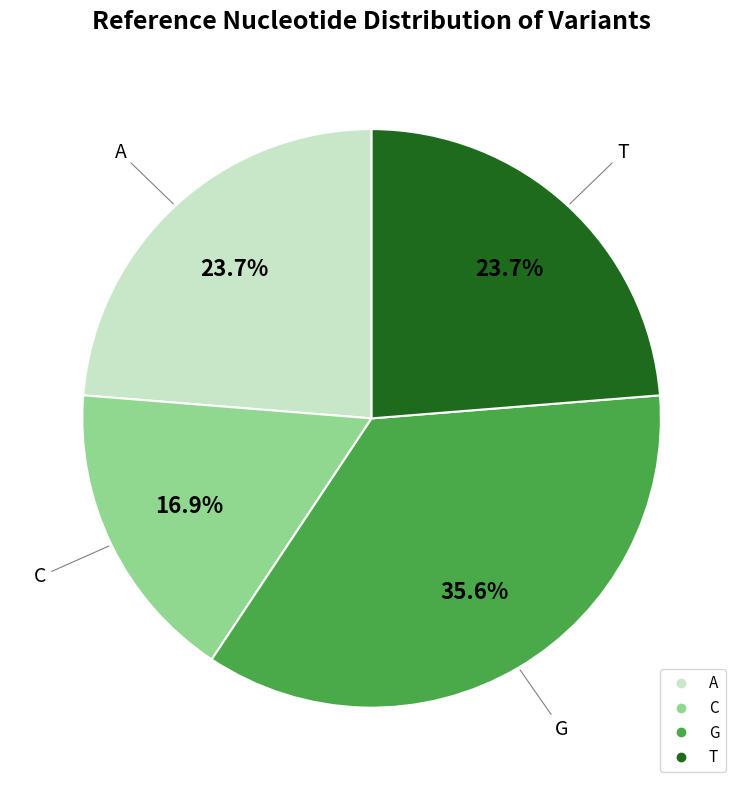

Which category has the smallest portion of the pie?

C